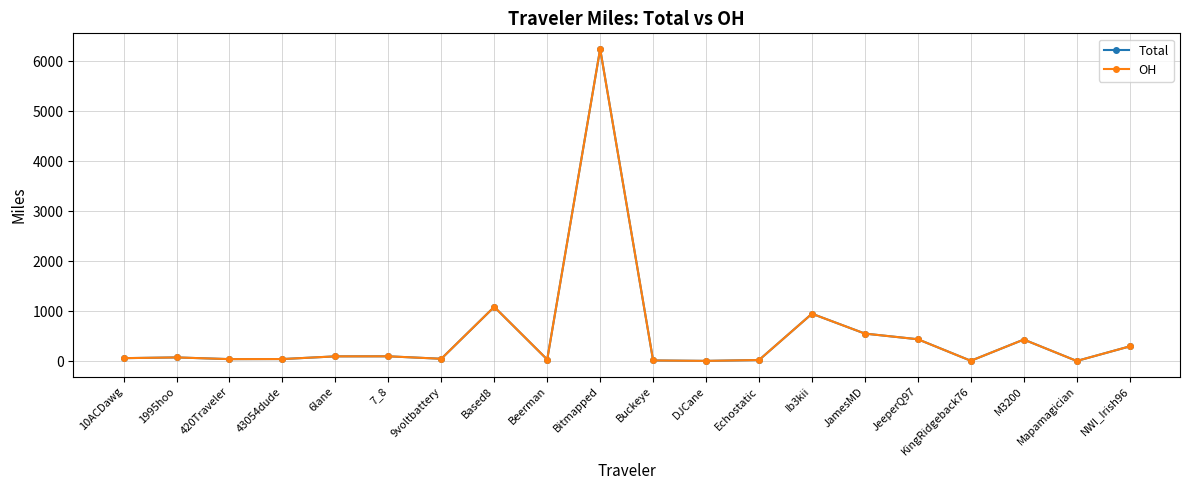

What is the difference between the maximum and second lowest values in the OH series?

6234.9